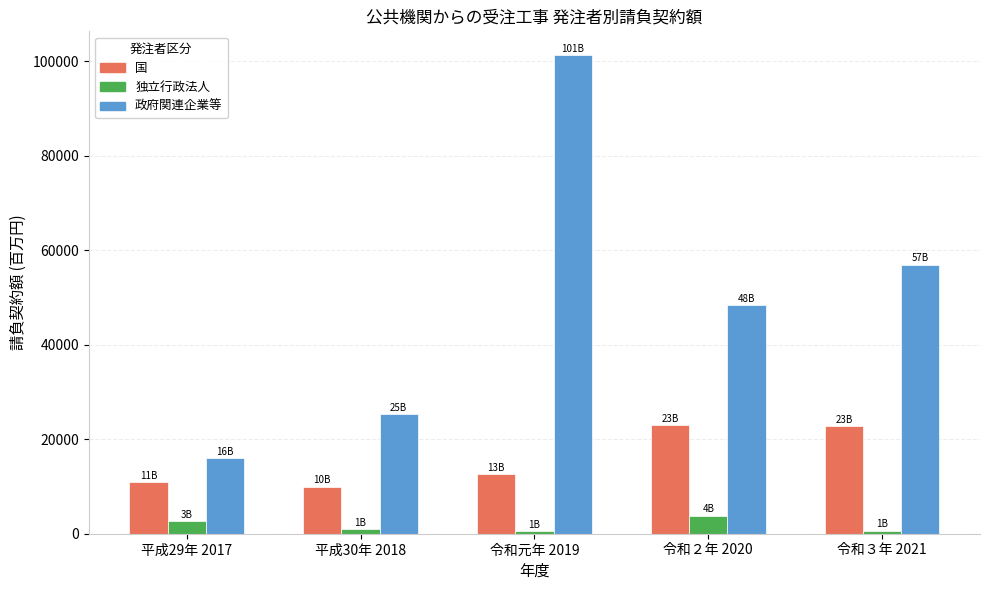

At how many categories does at least one series exceed 10741?

5